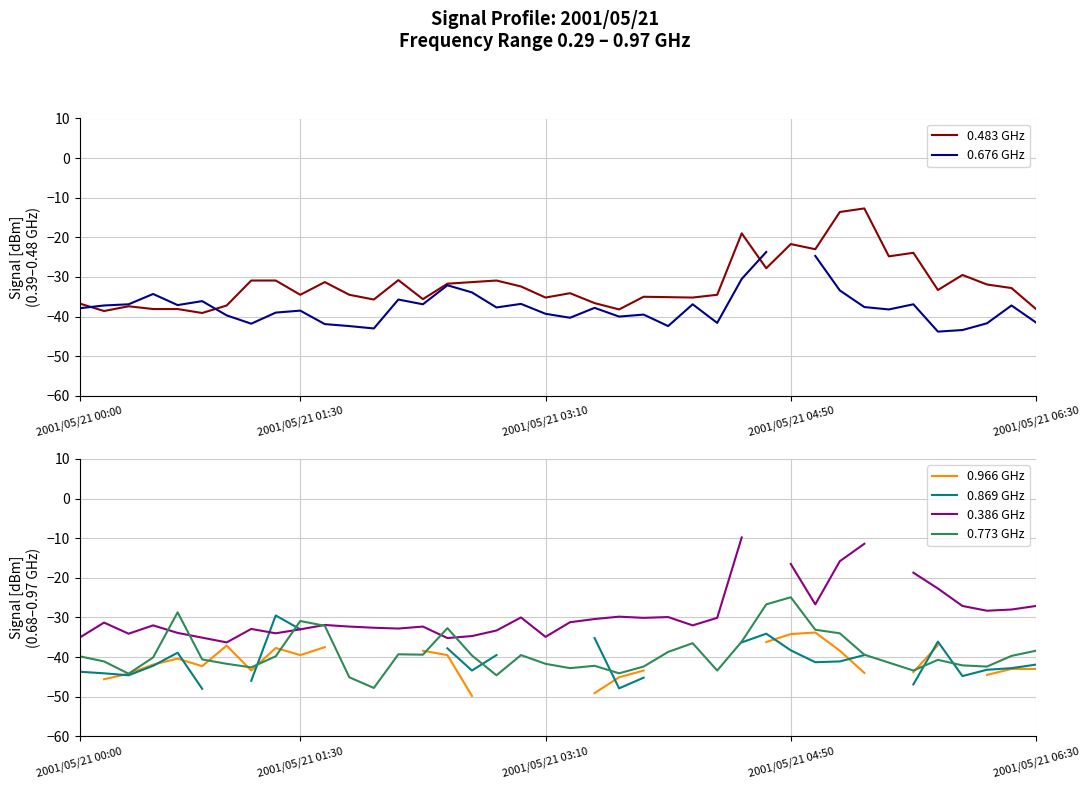

How many interior local valleys does the 0.966 GHz series have?

3